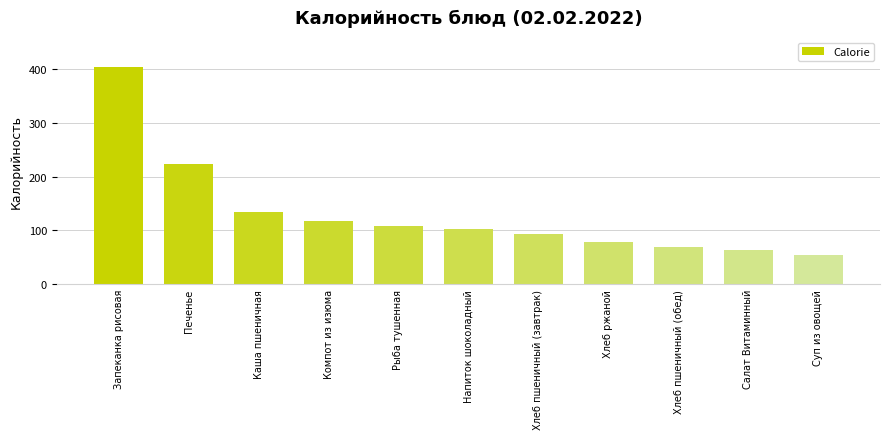

Approximately how many times larger is the value at Суп из овощей compared to Компот из изюма?

0.5